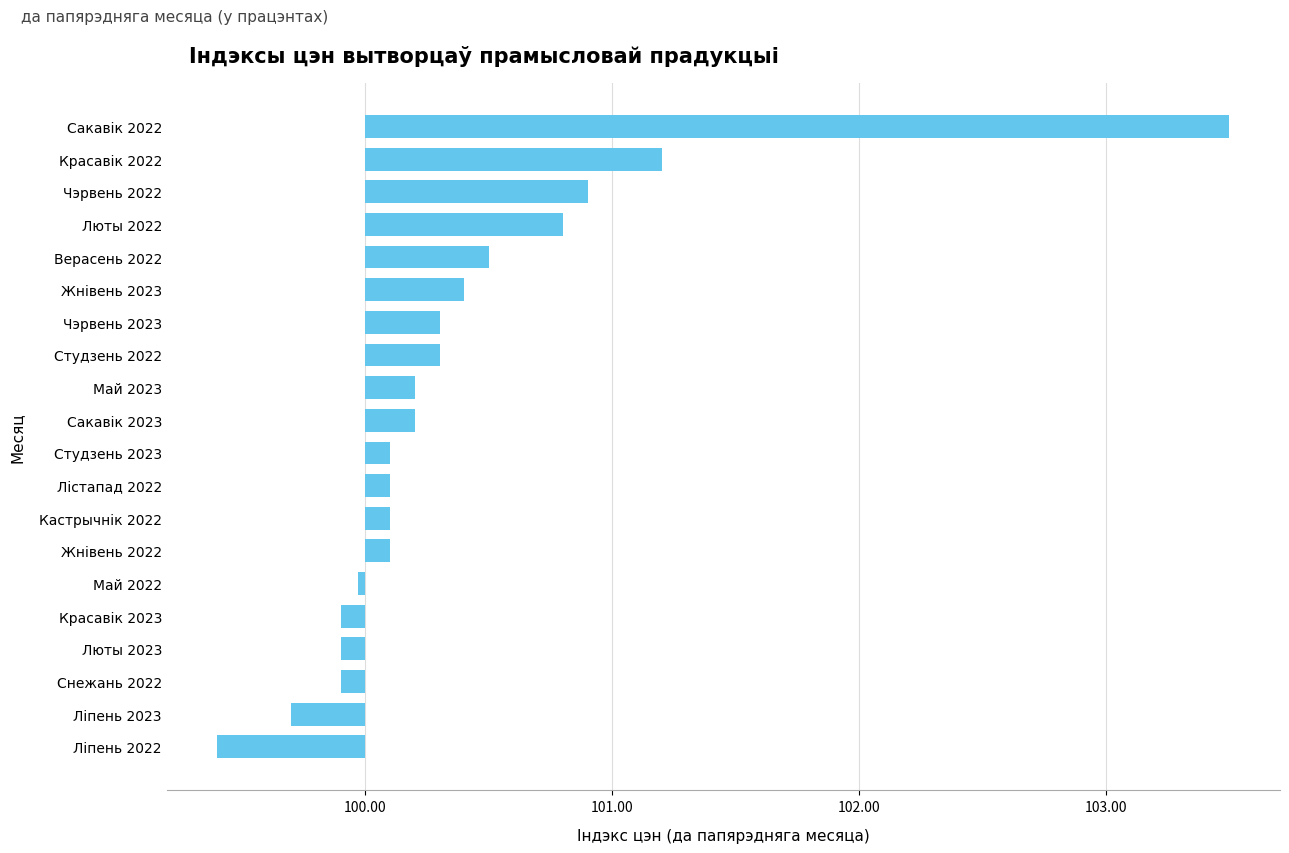

Does the chart contain any negative values?

Yes